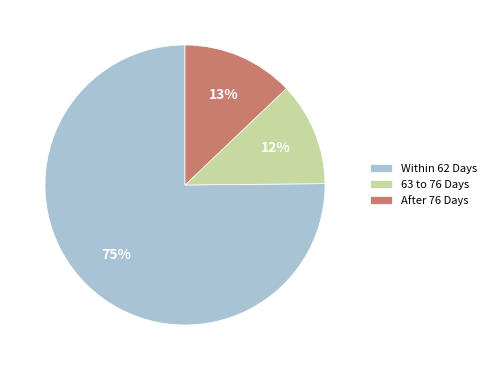

Rank the categories by value from highest to lowest.

Within 62 Days, After 76 Days, 63 to 76 Days